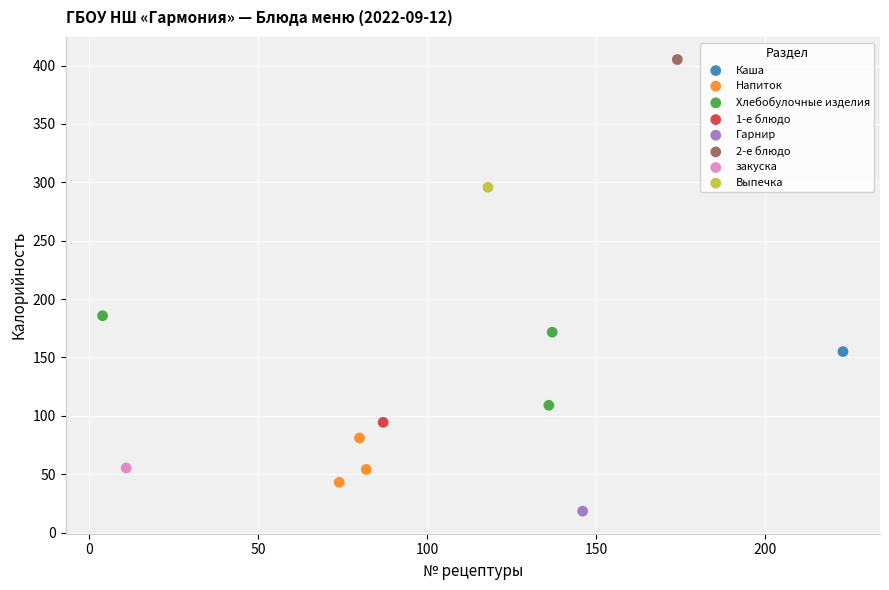

Which series contains the highest Y value?

2-е блюдо